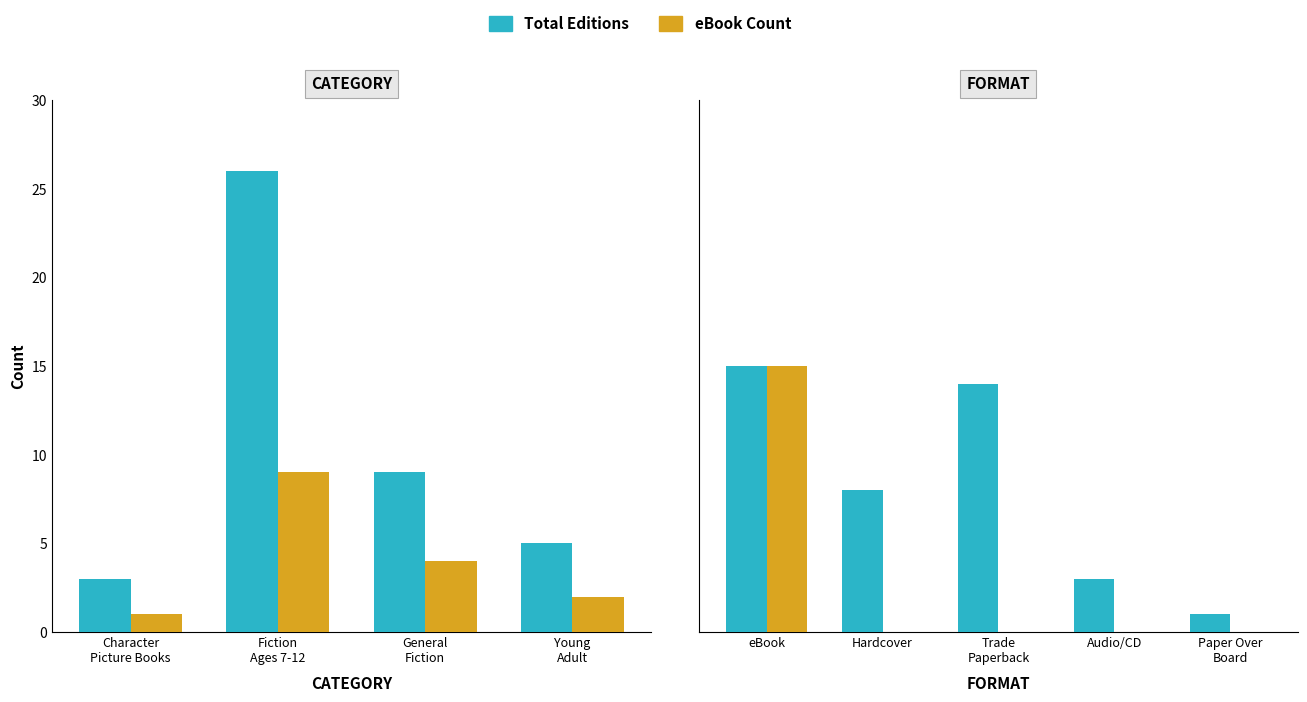

What is the difference between the maximum and minimum values in the eBook Count series?

15